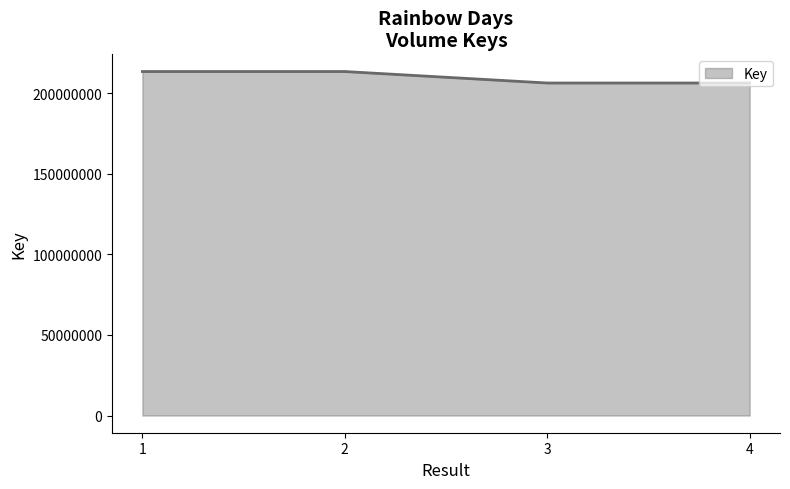

The value at 2 is 213362022. True or false?

True